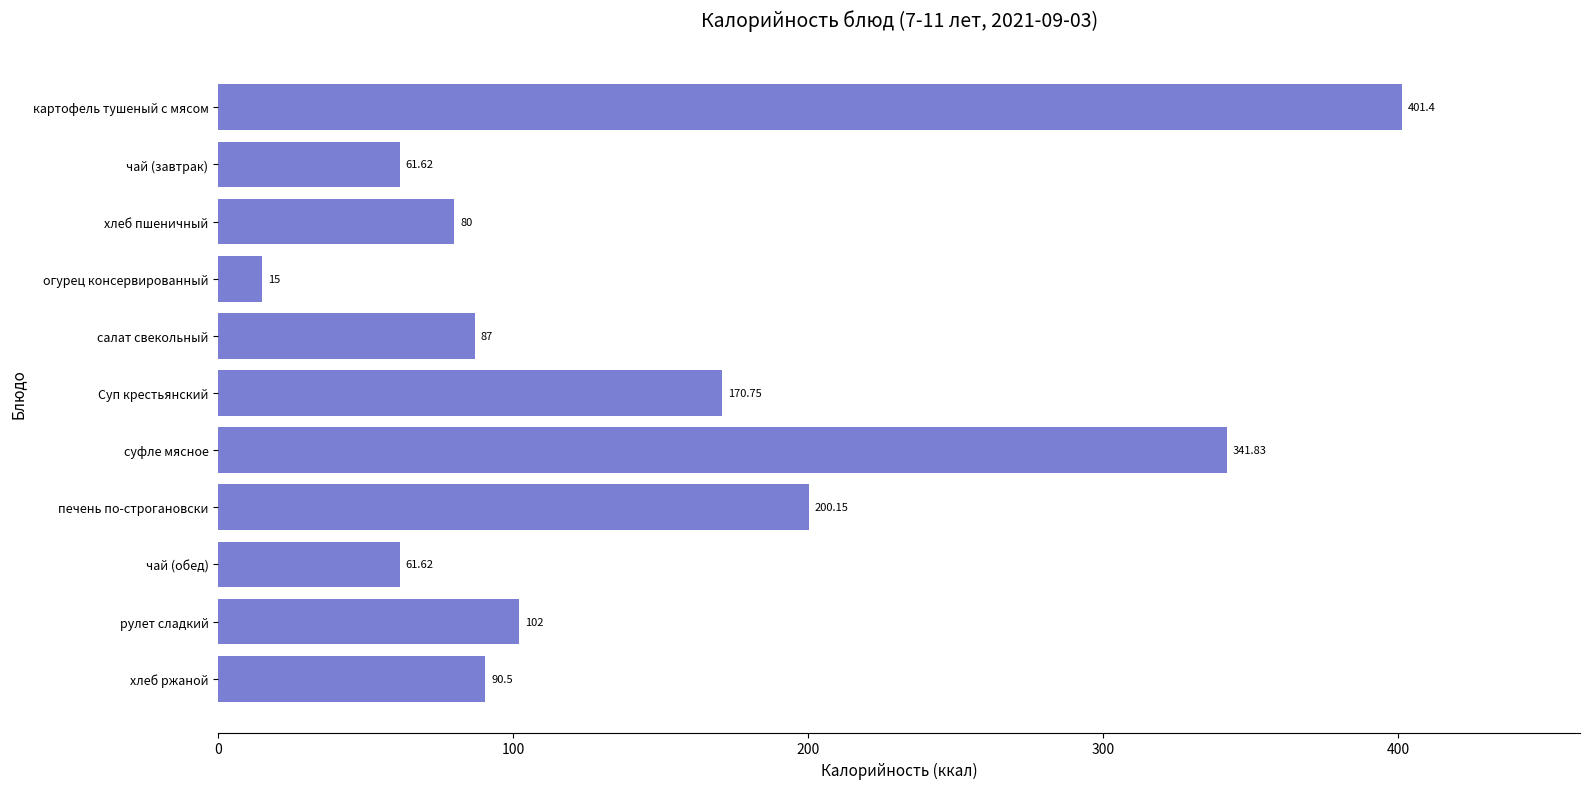

What is the difference between the maximum and minimum values?

386.4